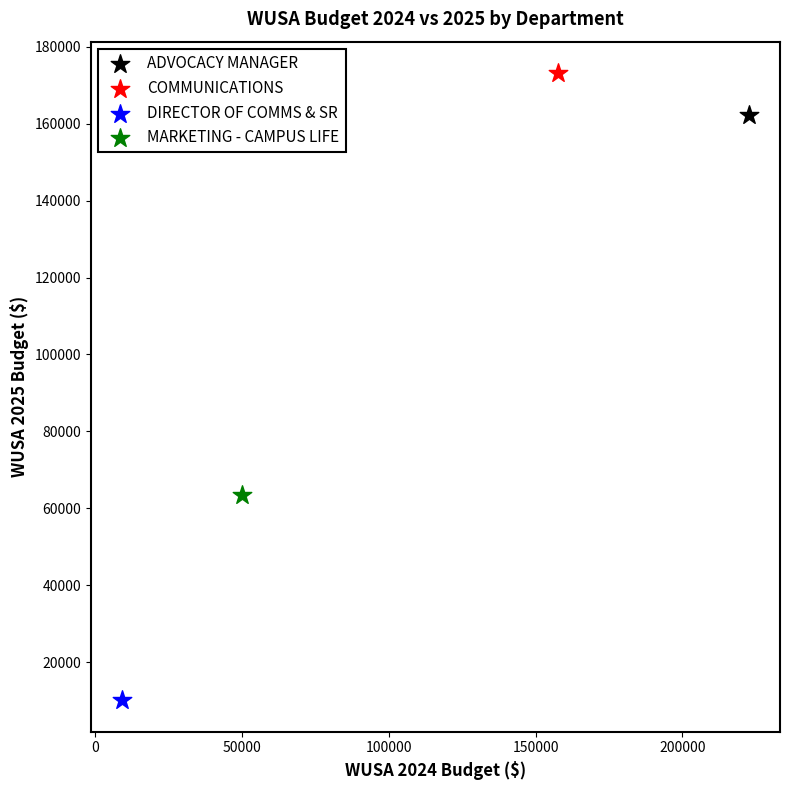

Which series contains the highest Y value?

COMMUNICATIONS